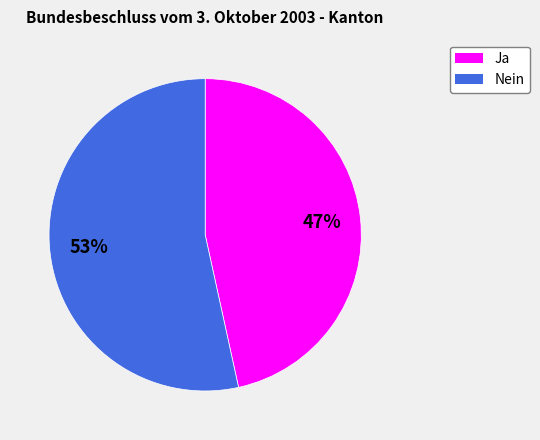

Approximately how many times larger is the value at Nein compared to Ja?

1.1